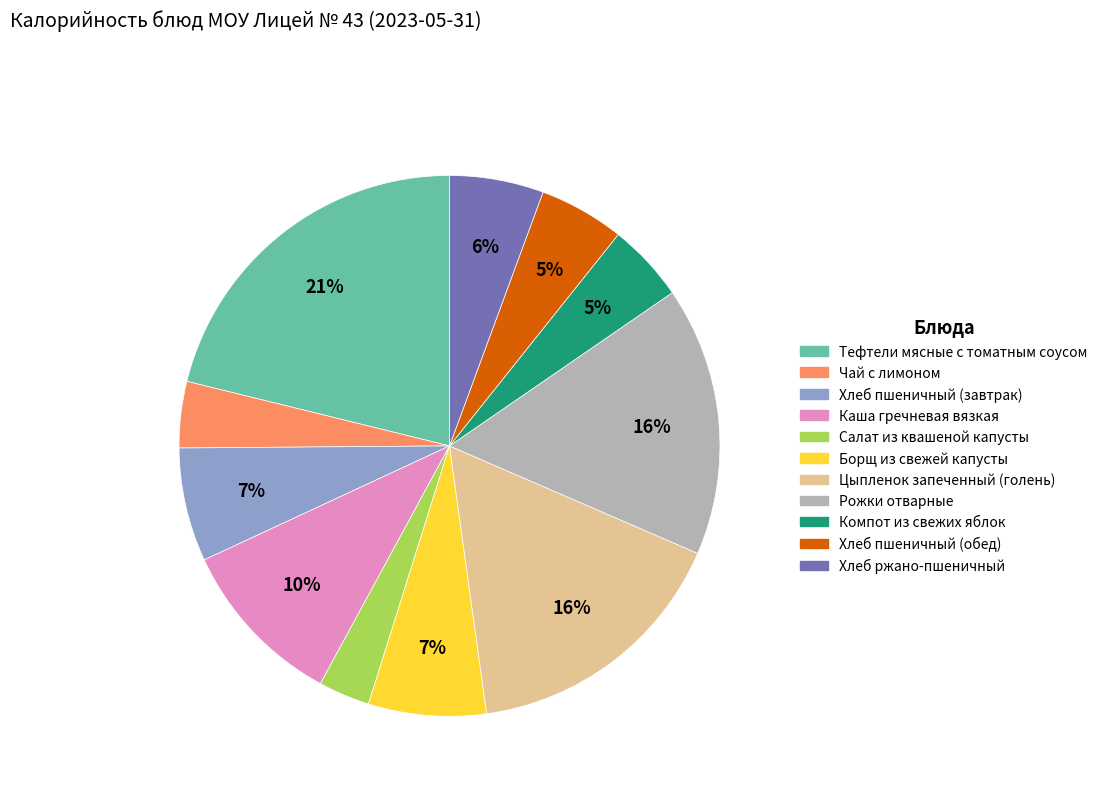

Combined, do Борщ из свежей капусты and Каша гречневая вязкая account for over 50%?

No